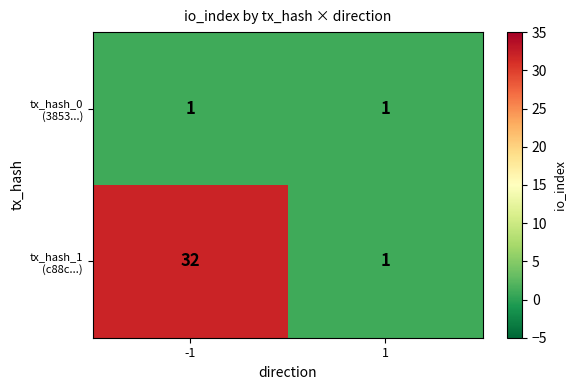

At which category is the sum across all series the highest?

-1